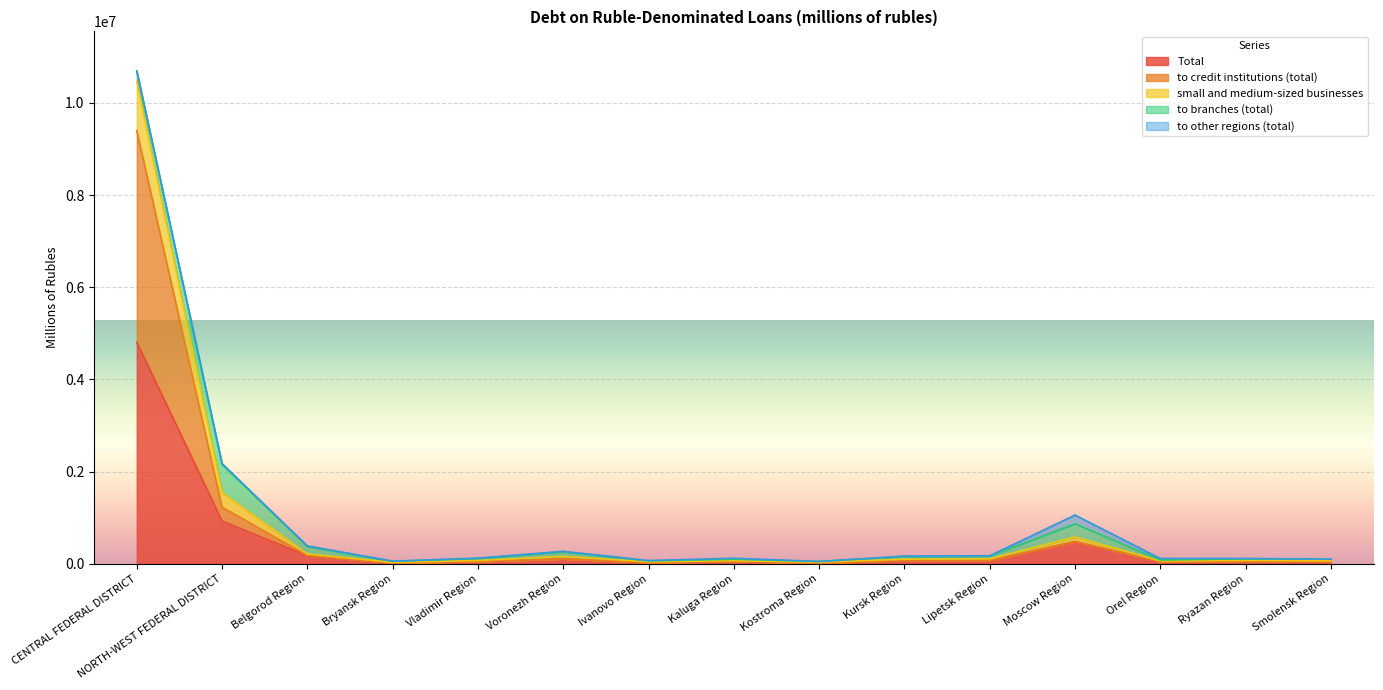

What is the value of the small and medium-sized businesses point at the 7th from the left?

67100